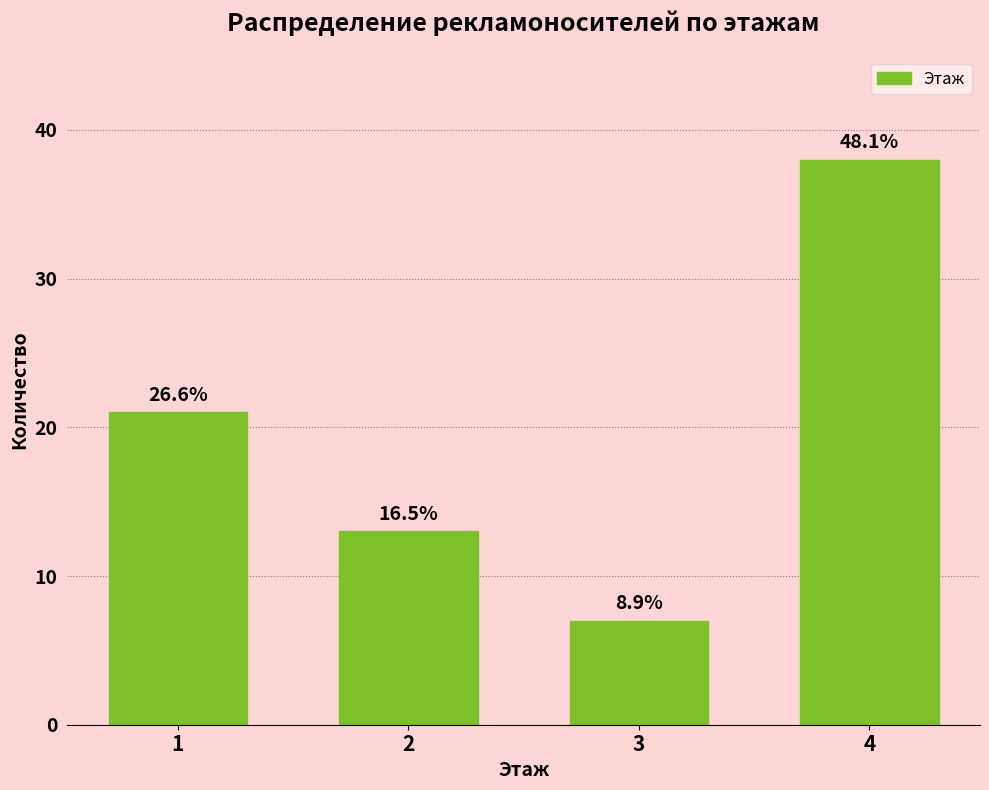

How many bars are there in total?

4